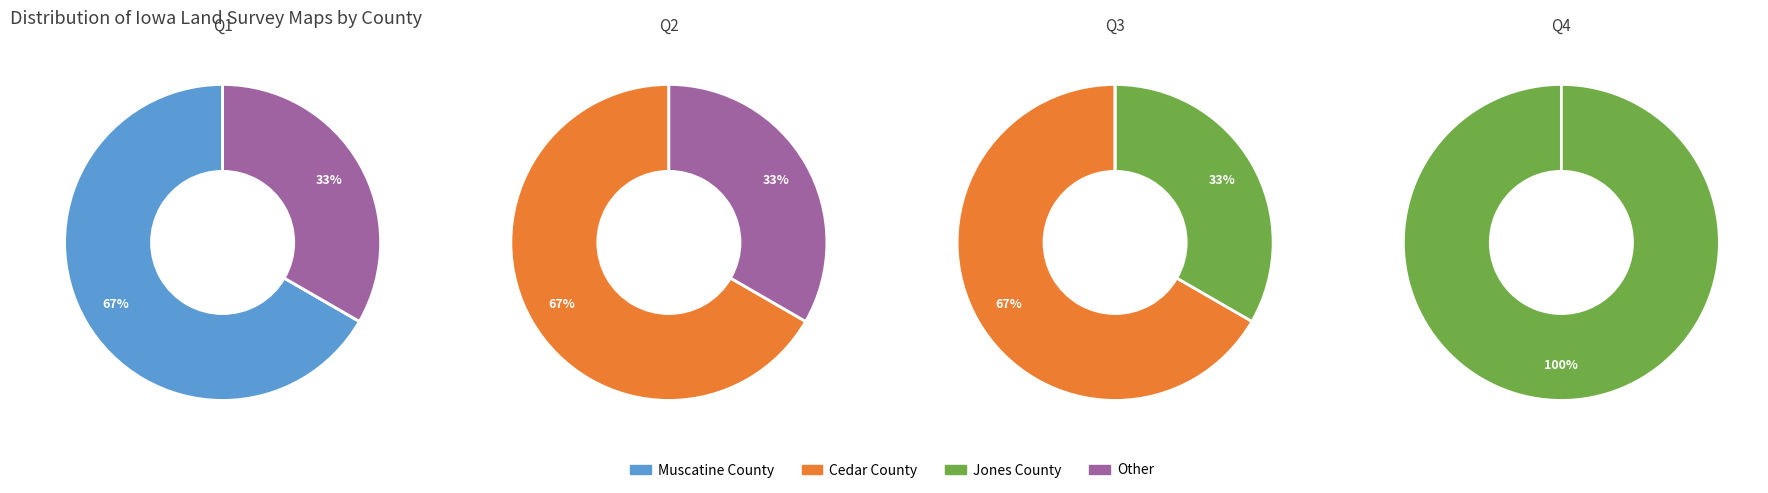

Which slice is the smallest?

Jones County